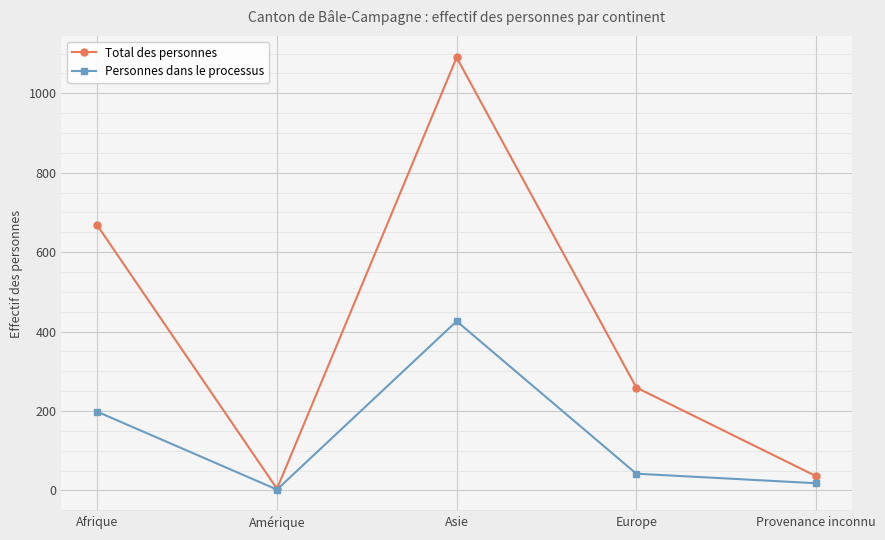

Count the number of data series in this chart.

2